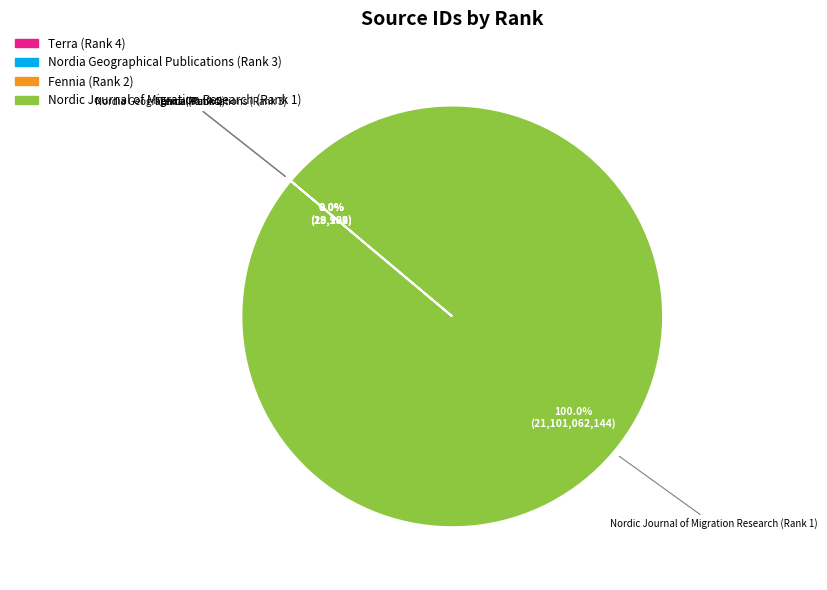

The Nordic Journal of Migration Research (Rank 1) slice represents 100% of the pie. True or false?

True